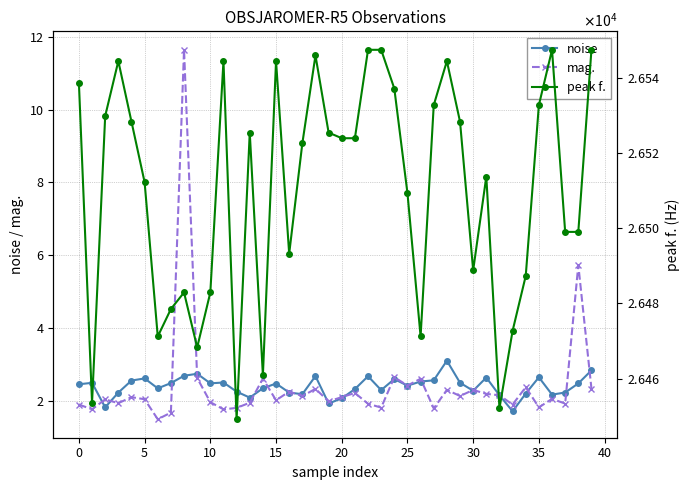

How many interior local peaks does the mag. series have?

14